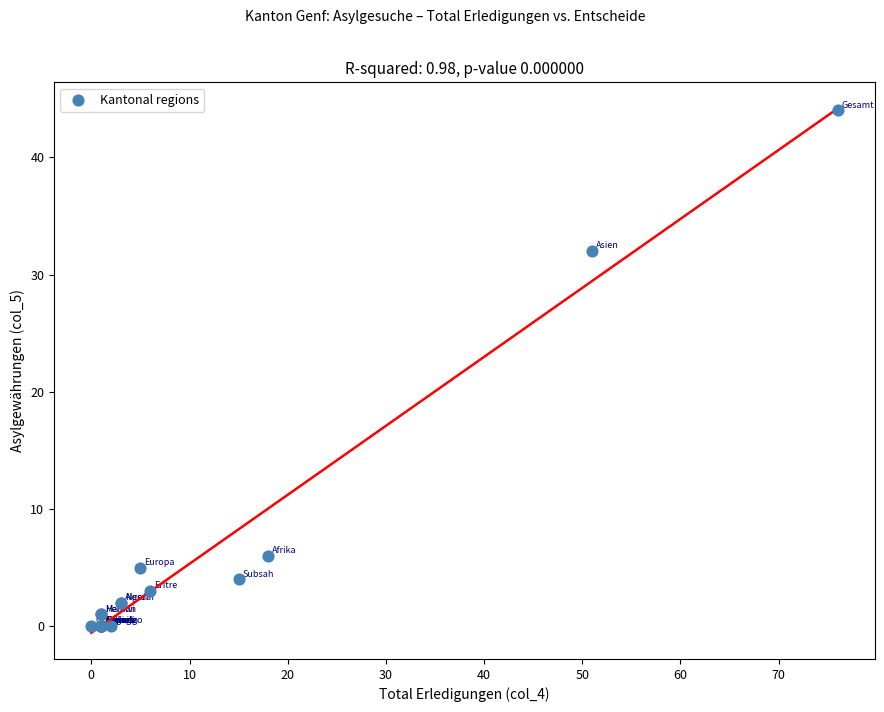

What Y value in the scatter plot is closest to 22?

32